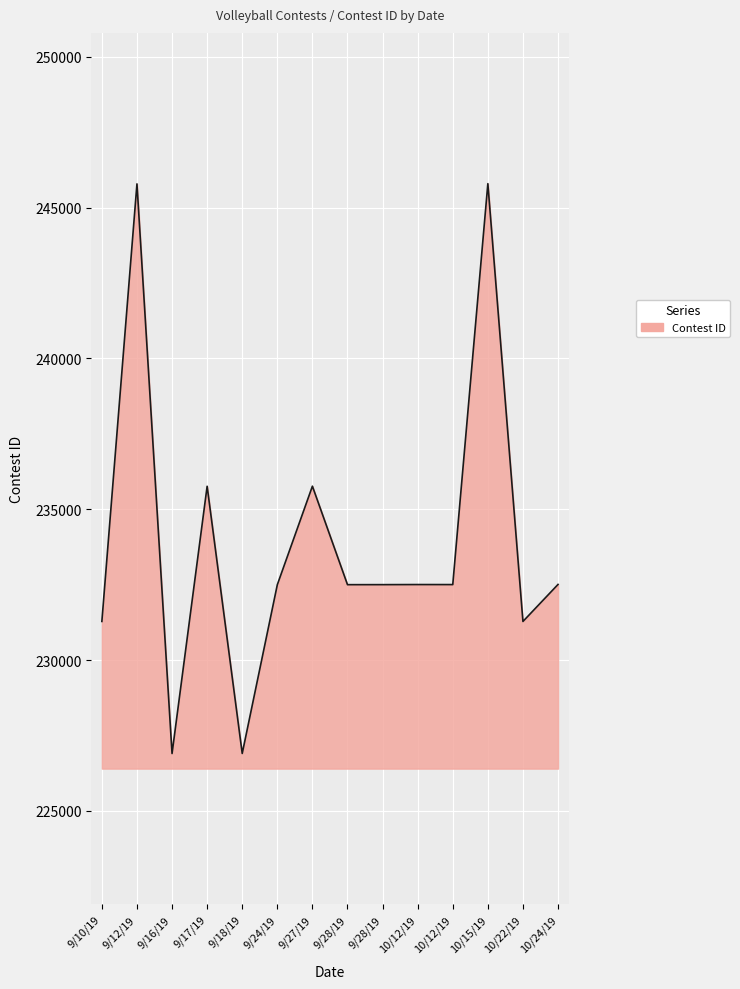

Reading right to left, extract all data points from this chart.

10/24/19=232506	10/22/19=231278	10/15/19=245795	10/12/19=232501	10/12/19=232502	9/28/19=232499	9/28/19=232498	9/27/19=235764	9/24/19=232496	9/18/19=226901	9/17/19=235761	9/16/19=226899	9/12/19=245788	9/10/19=231279